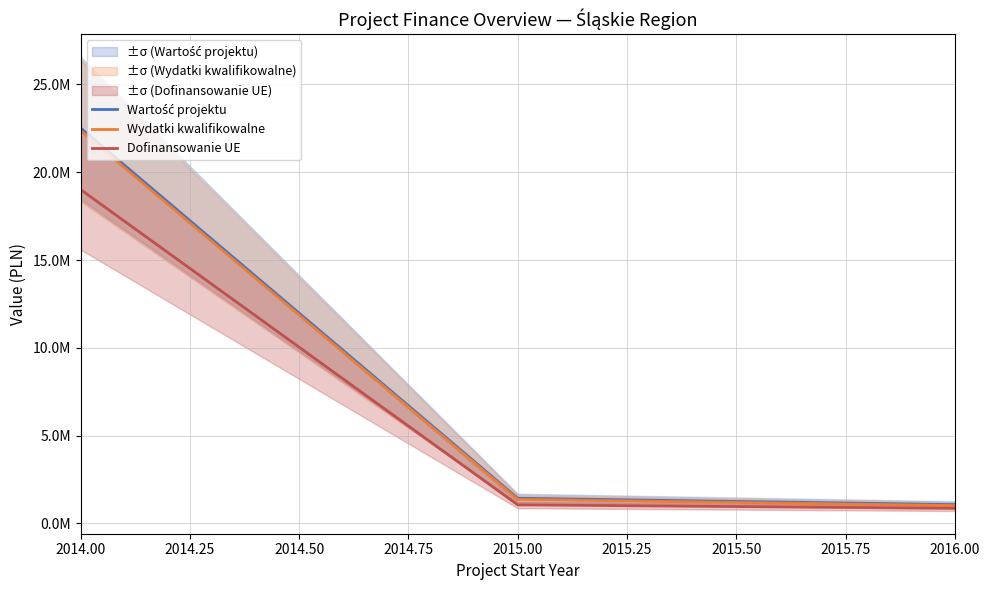

How many lines are shown in the chart?

3